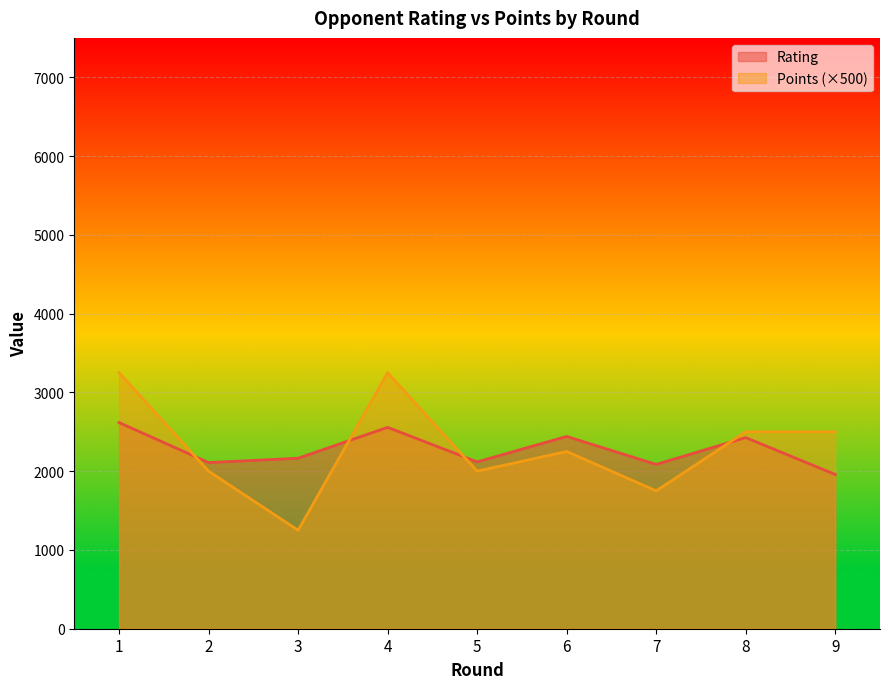

What is the greatest value displayed?

3250